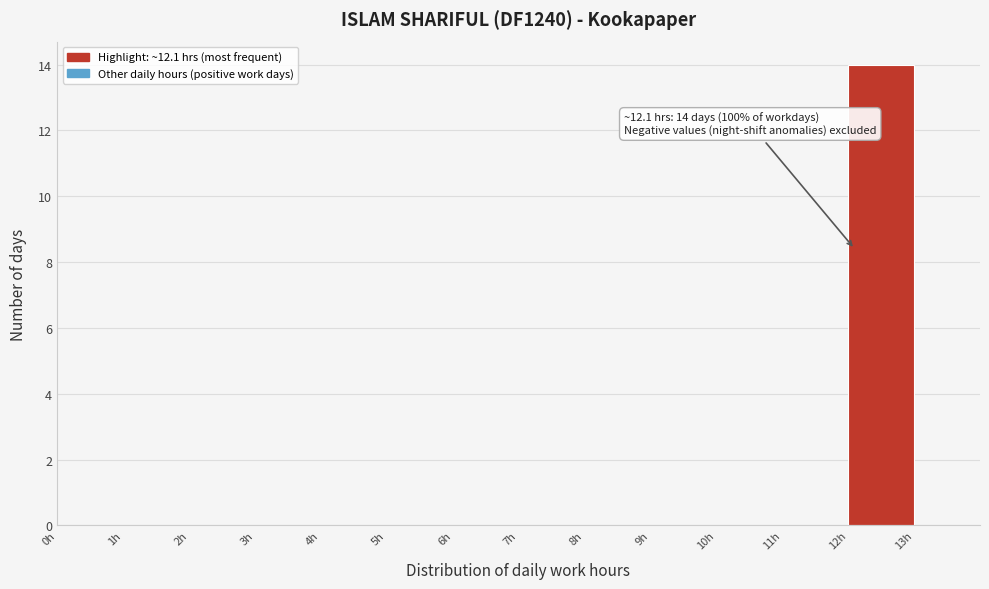

Which range on the x-axis has the tallest bar?

12 to 13